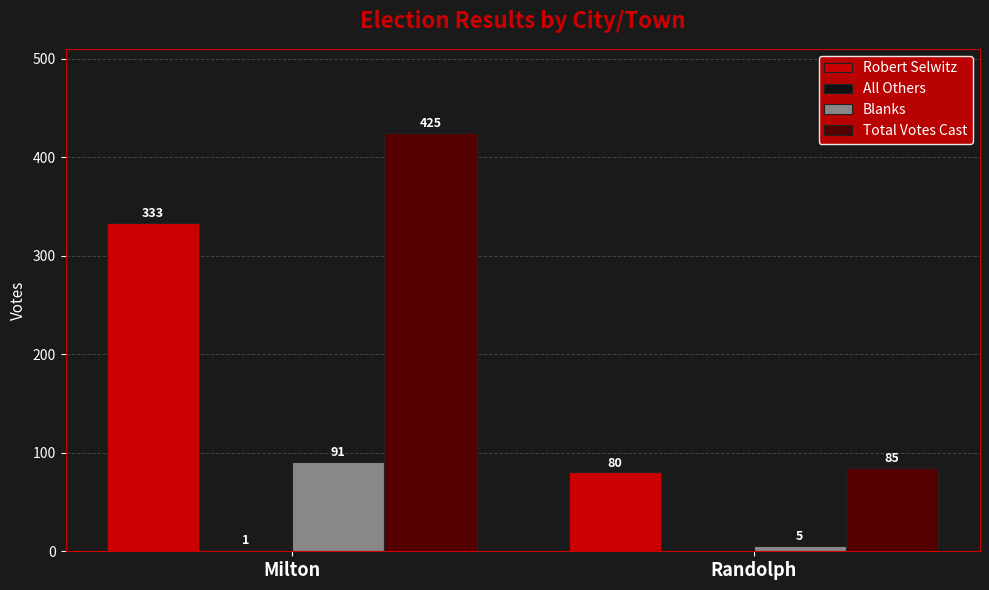

What is the sum of all Blanks values?

96